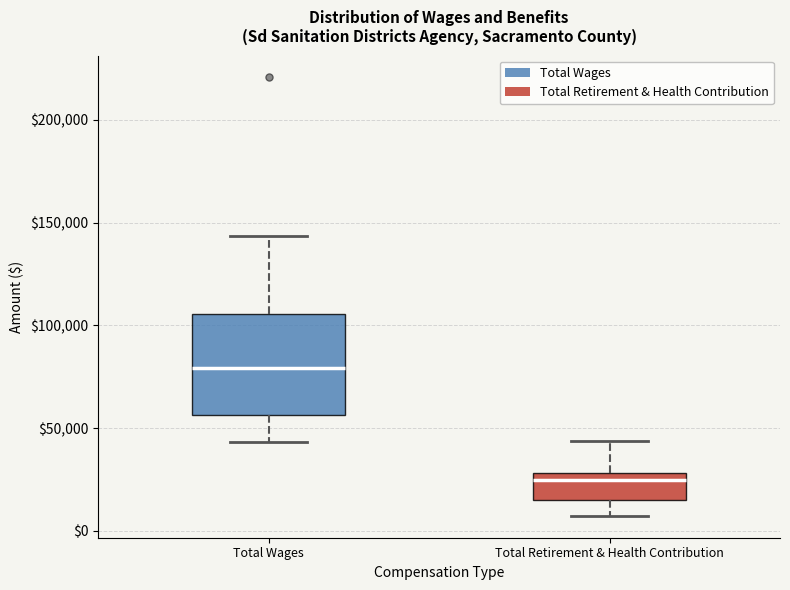

Reading left to right, read every box against the y-axis: the position of its median line, the range the box covers, and the ends of its whiskers. The values are not printed on the chart, so give them approximately, as read against the axis.

Total Wages: median 80000, box 55000 to 105000, whiskers 45000 to 145000
Total Retirement & Health Contribution: median 25000, box 15000 to 30000, whiskers 5000 to 45000